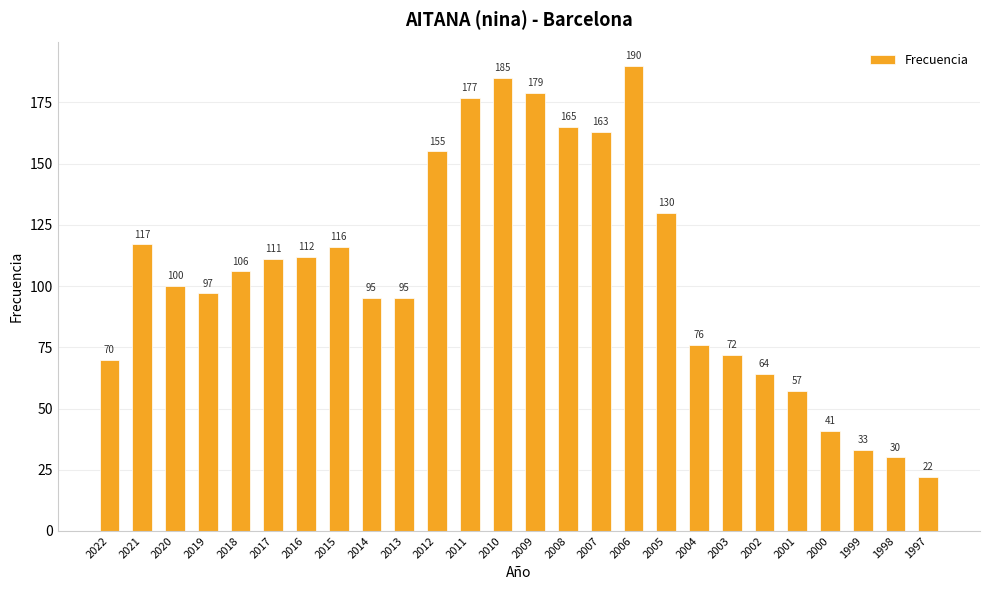

What is the change in value from 2005 to 2002?

-66